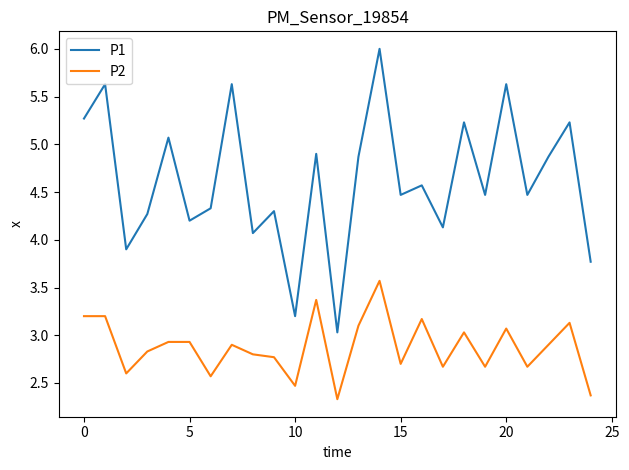

How many distinct data groups are displayed?

2